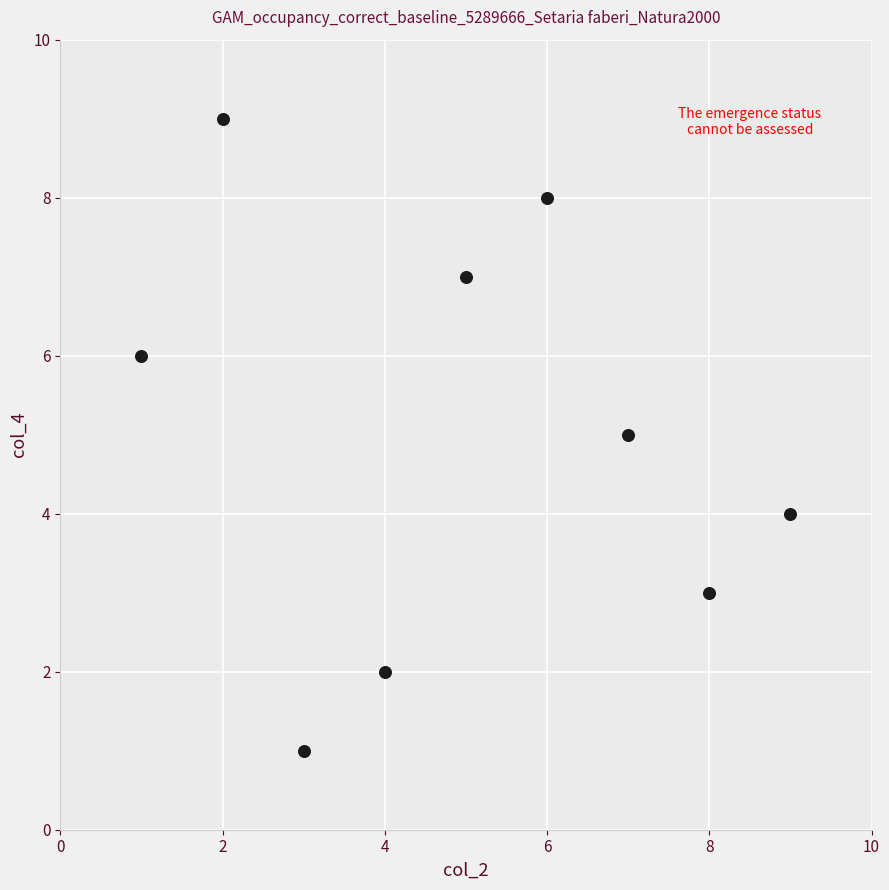

What is the average X value?

5